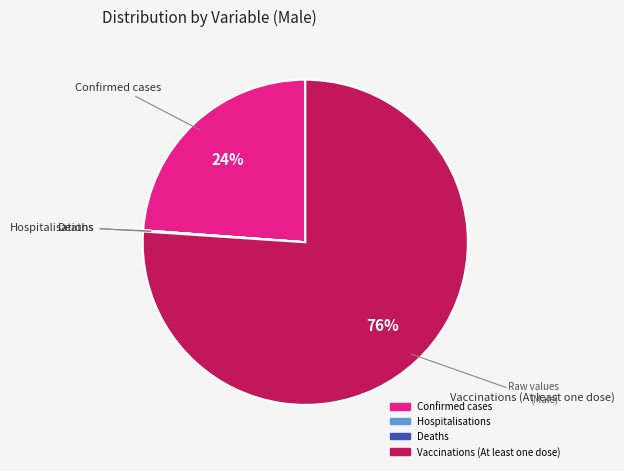

To the nearest percent, what is the combined percentage of Confirmed cases and Vaccinations (At least one dose)?

100%